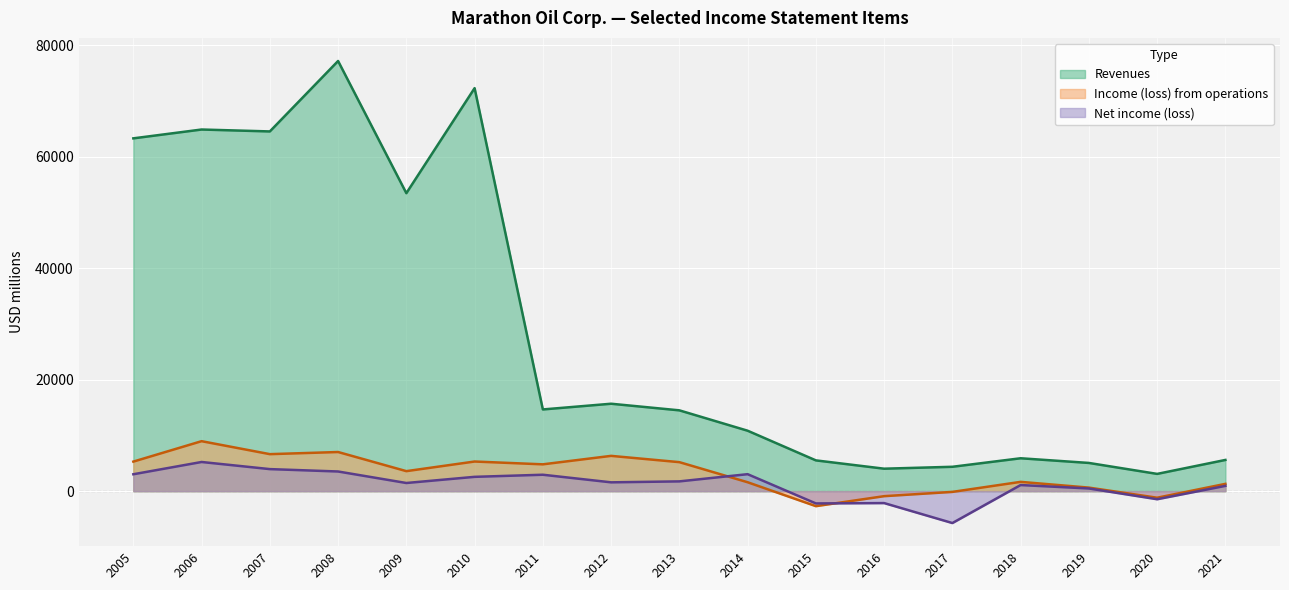

Which series has the largest total across all categories?

Revenues